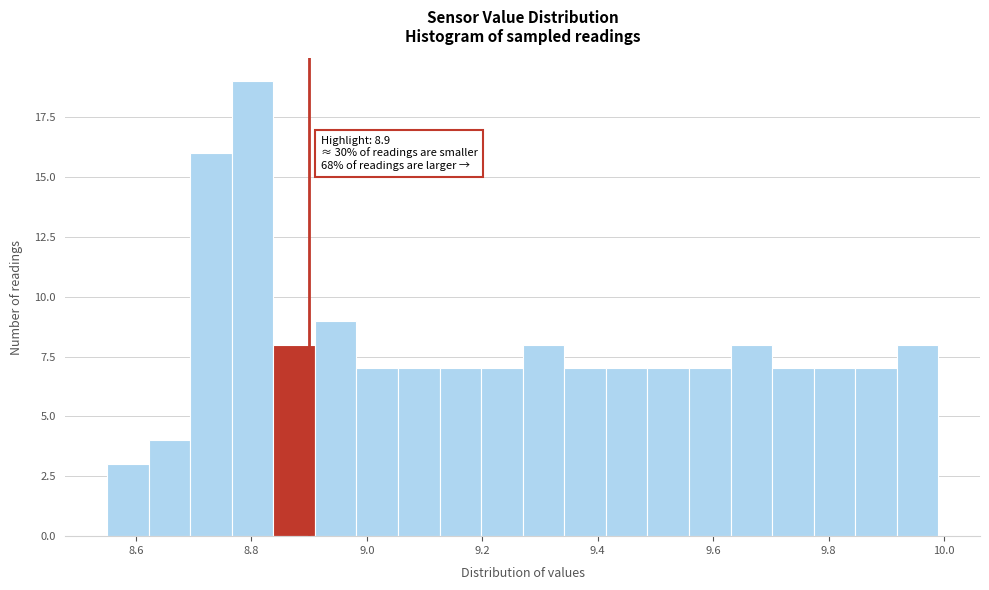

Read against the x-axis, roughly where is the centre of the tallest bar?

8.80